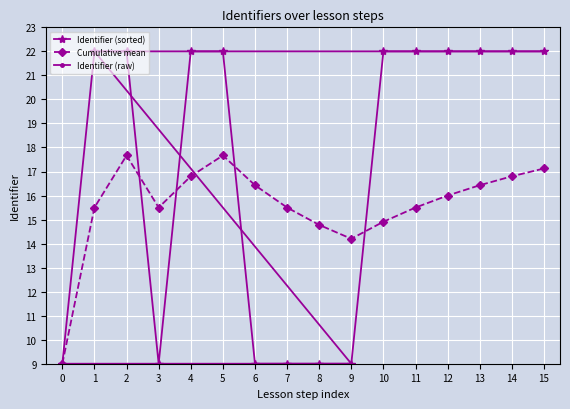

What is the highest value of the Identifier (sorted) series?

22.0